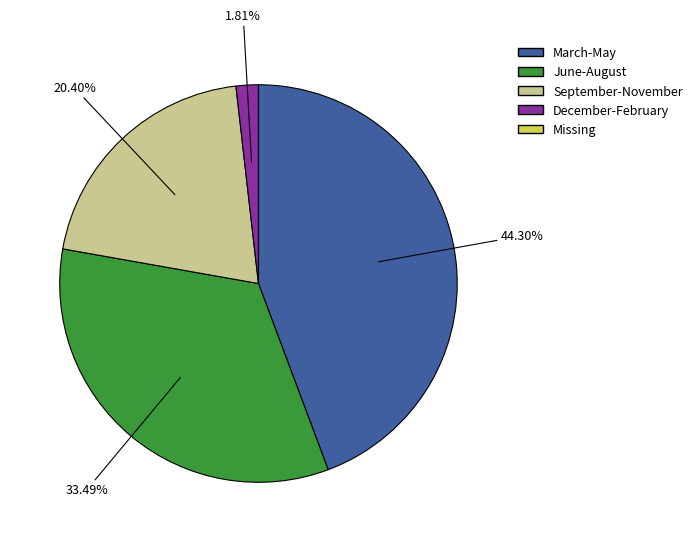

Is there any slice that represents more than half of the pie?

No